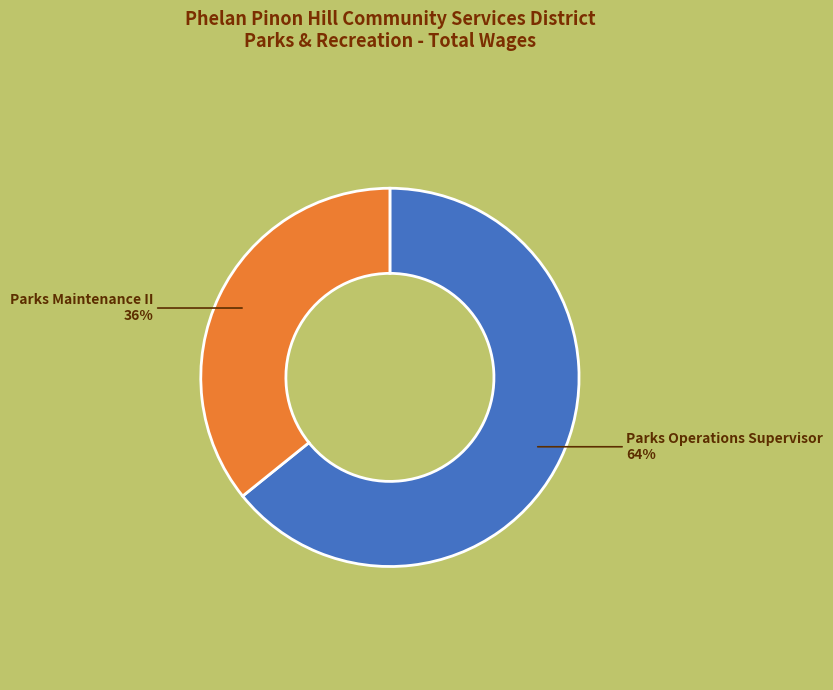

Which category has the biggest portion of the pie?

Parks Operations Supervisor